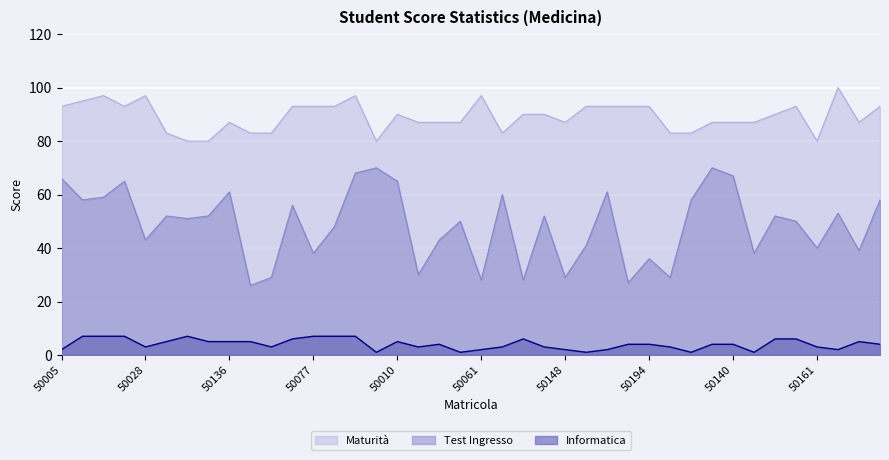

The value of Informatica at 50028 is 3. True or false?

True